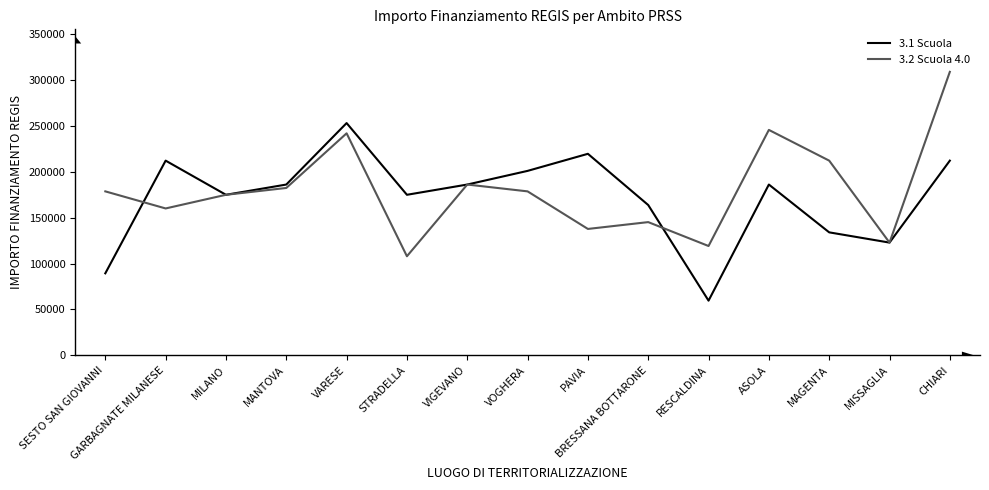

True or false: 3.1 Scuola has more than 1 points higher than both neighbors.

True